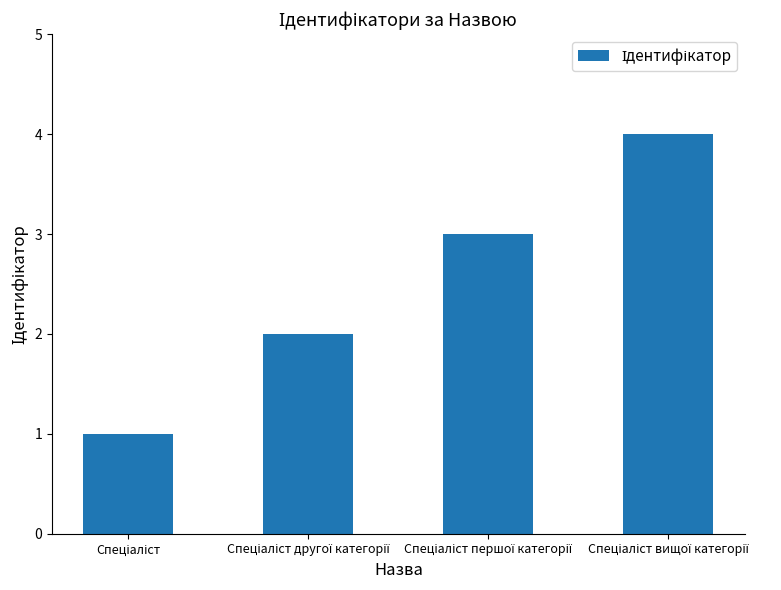

Count the number of data series in this chart.

1